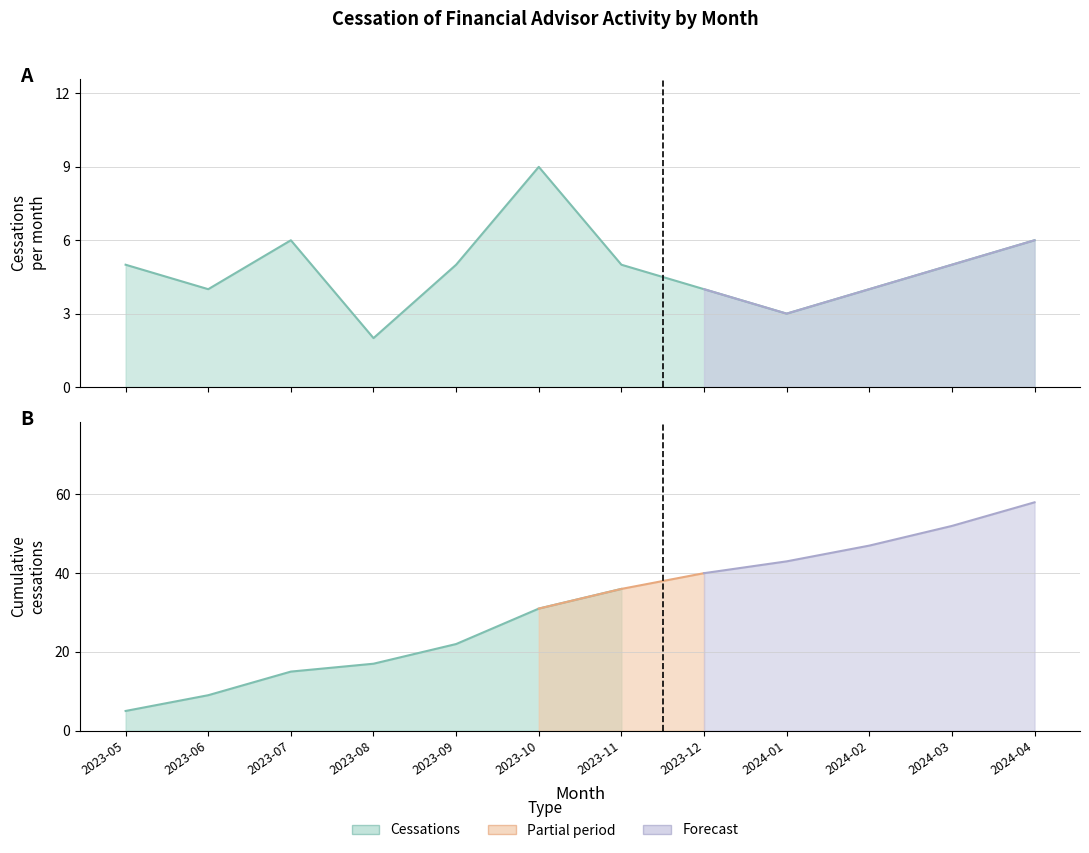

What is the sum of the values at 2024-04 and 2023-11?

11